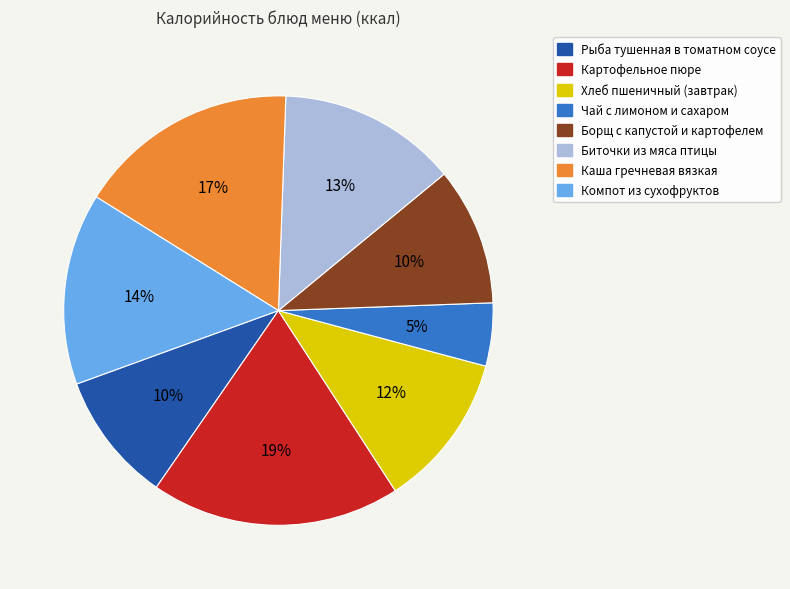

What percentage is the Борщ с капустой и картофелем slice, to the nearest percent?

10%